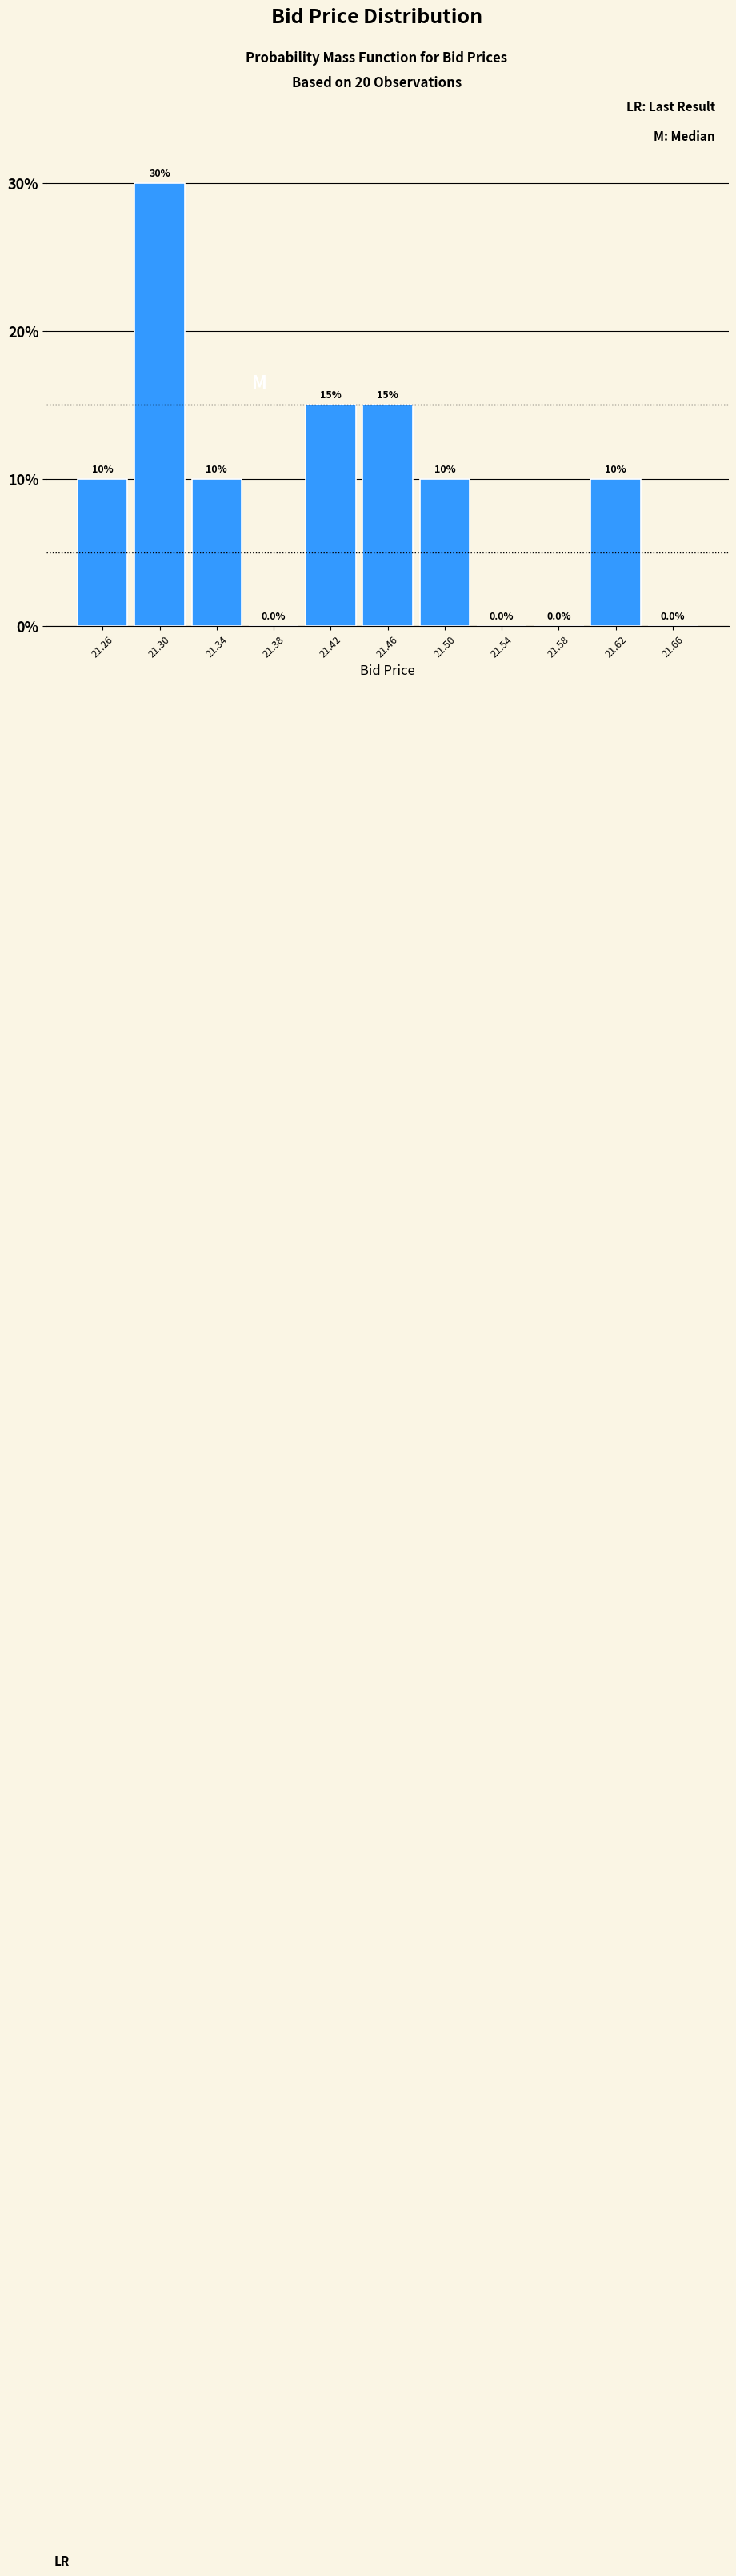

Which range on the x-axis has the tallest bar?

21.28 to 21.32